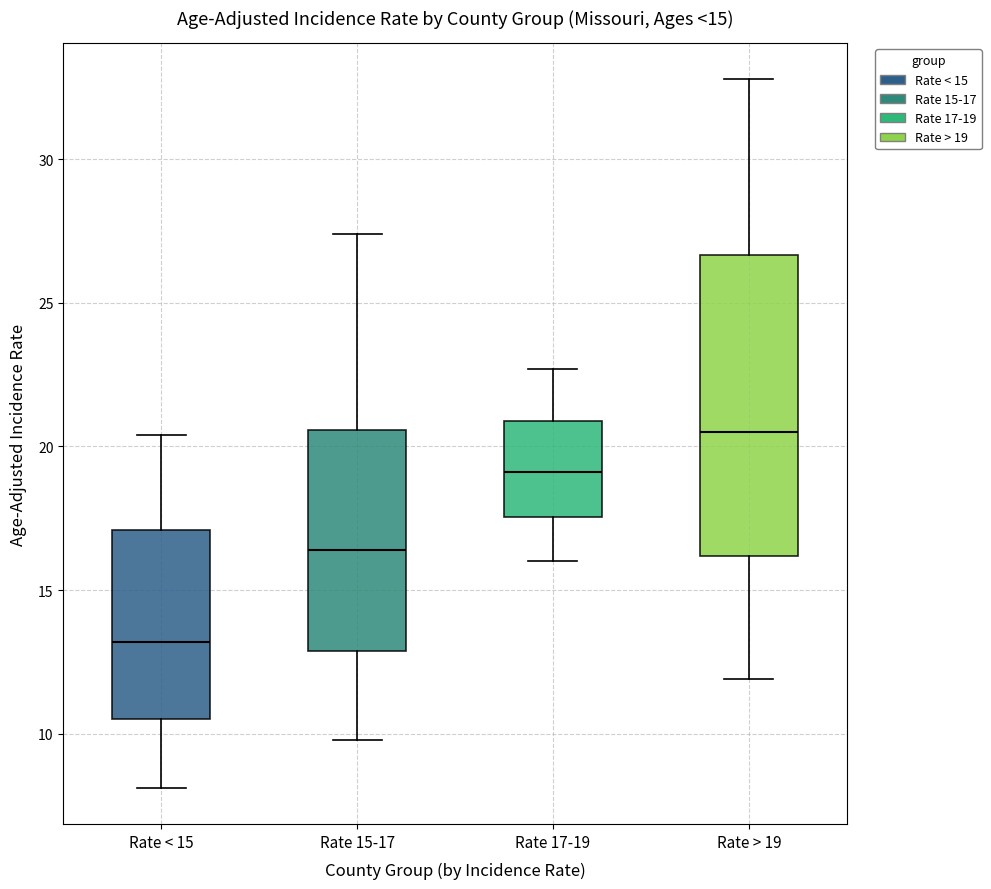

Which box has the lowest median line?

Rate < 15